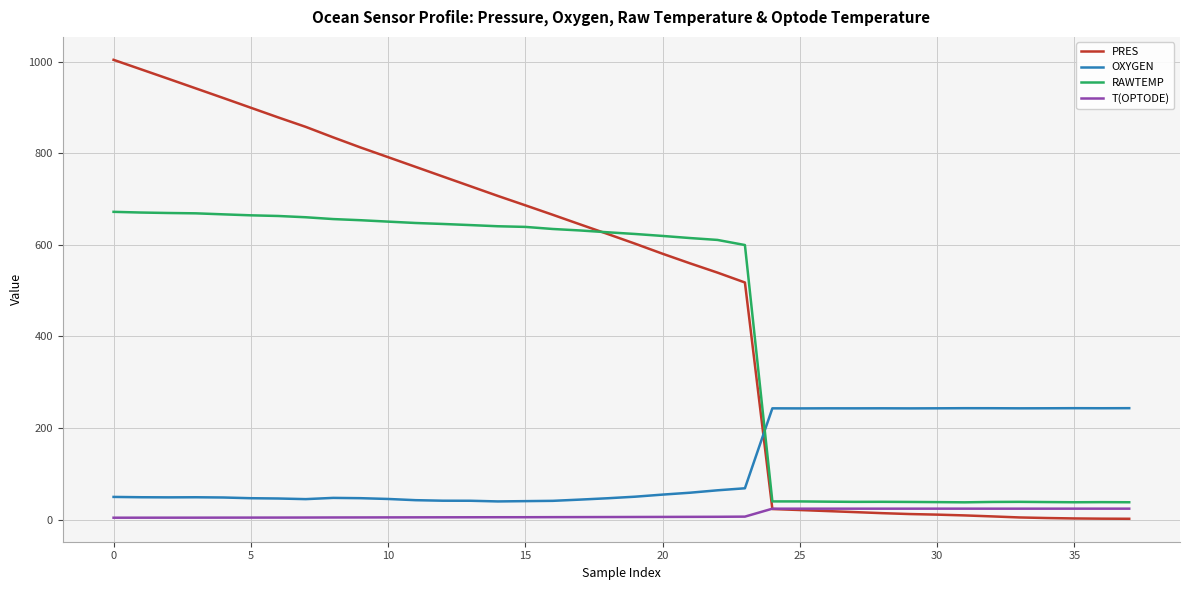

What is the maximum value for RAWTEMP?

672.0